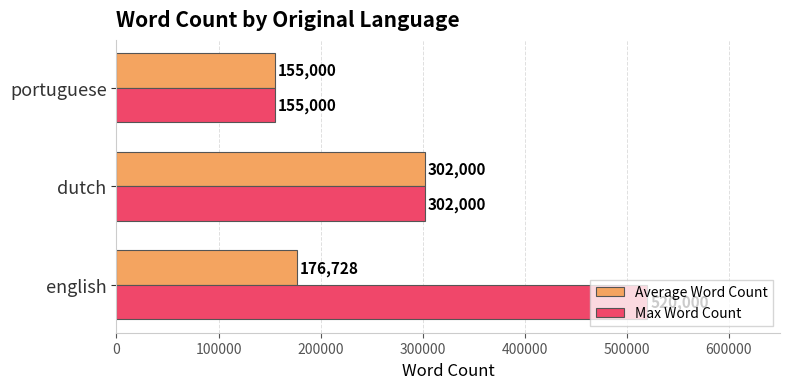

What is the difference between the highest and lowest values at english?

343272